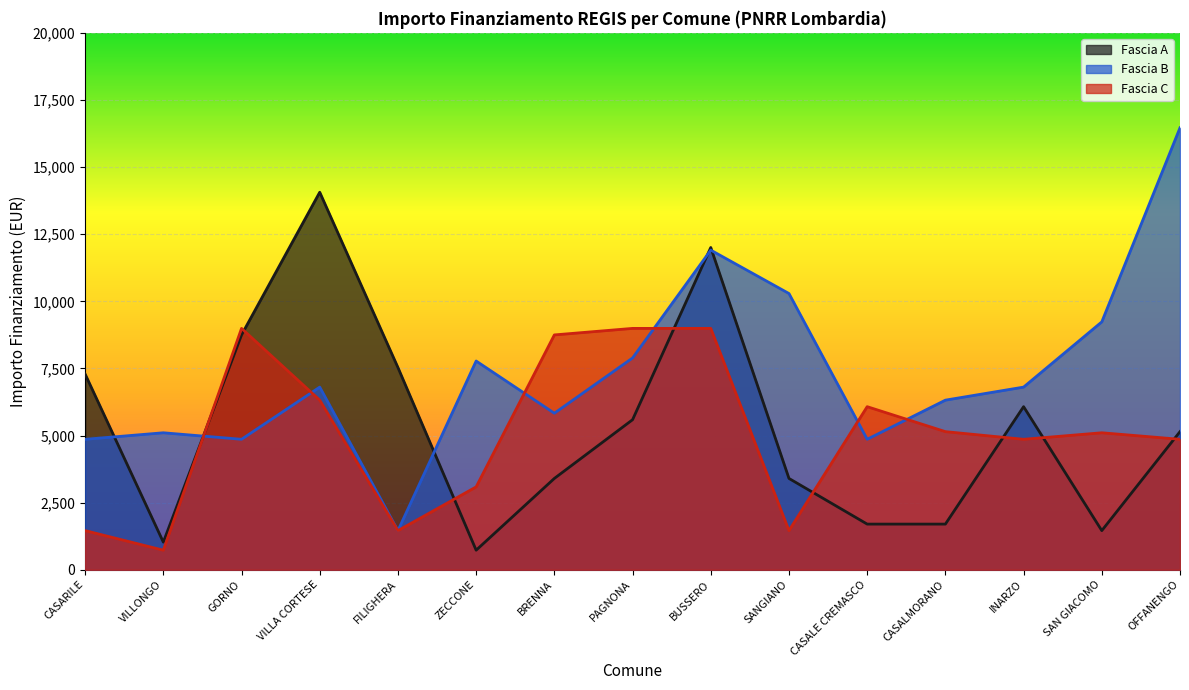

In Fascia A, how many points are lower than both neighbors (excluding endpoints)?

3